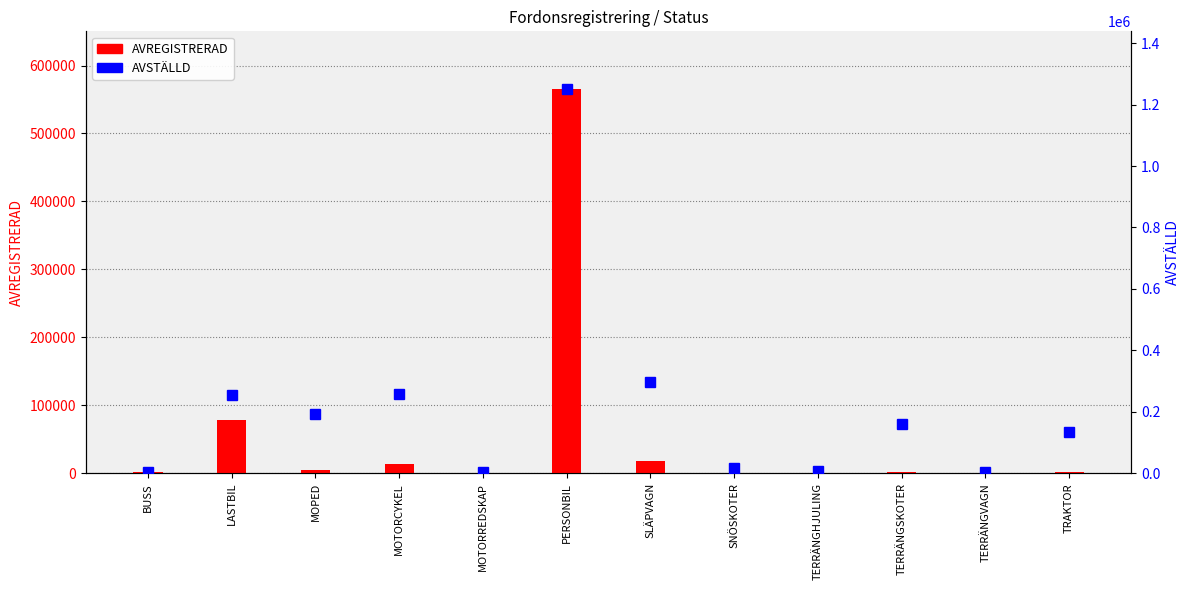

What is the greatest value displayed?

1251081